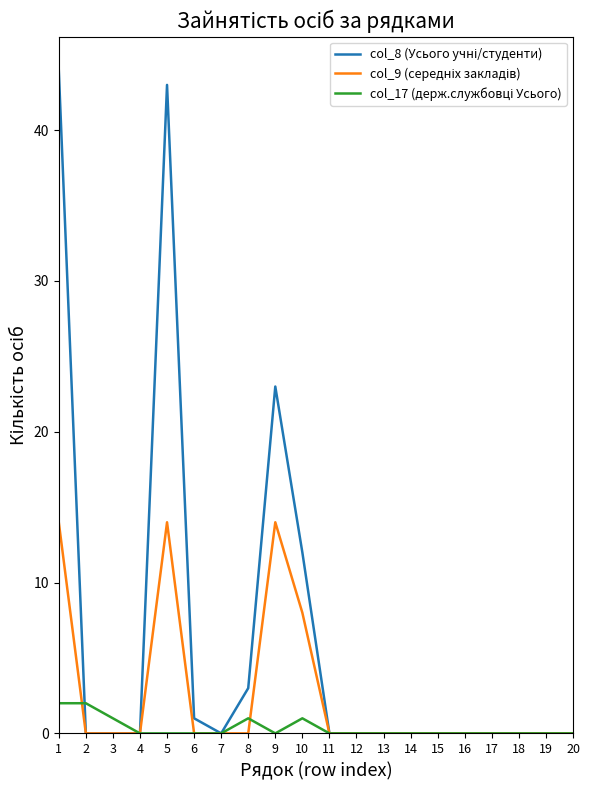

What value does the col_8 (Усього учні/студенти) series have at 1?

44